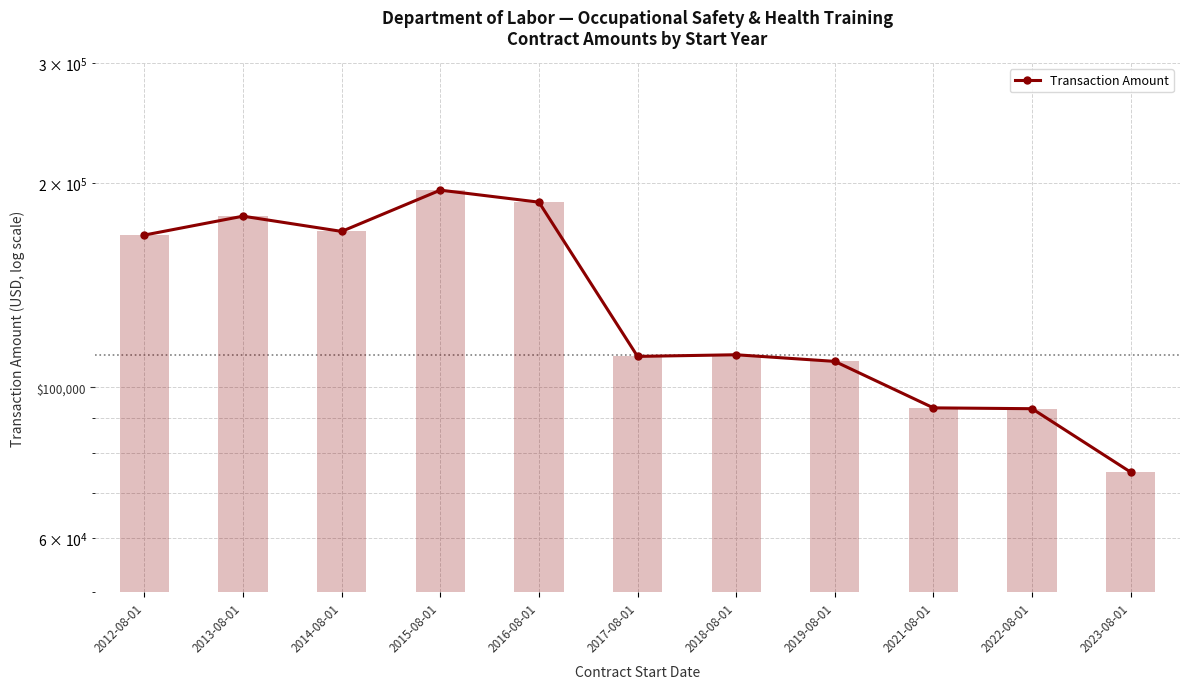

Reading left to right, transcribe all the data shown in this chart.

2012-08-01=167549.0	2013-08-01=178630.0	2014-08-01=169639.0	2015-08-01=195107.0	2016-08-01=187327.0	2017-08-01=111039.0	2018-08-01=111663.8	2019-08-01=109181.0	2021-08-01=93262.0	2022-08-01=93000.0	2023-08-01=75000.0